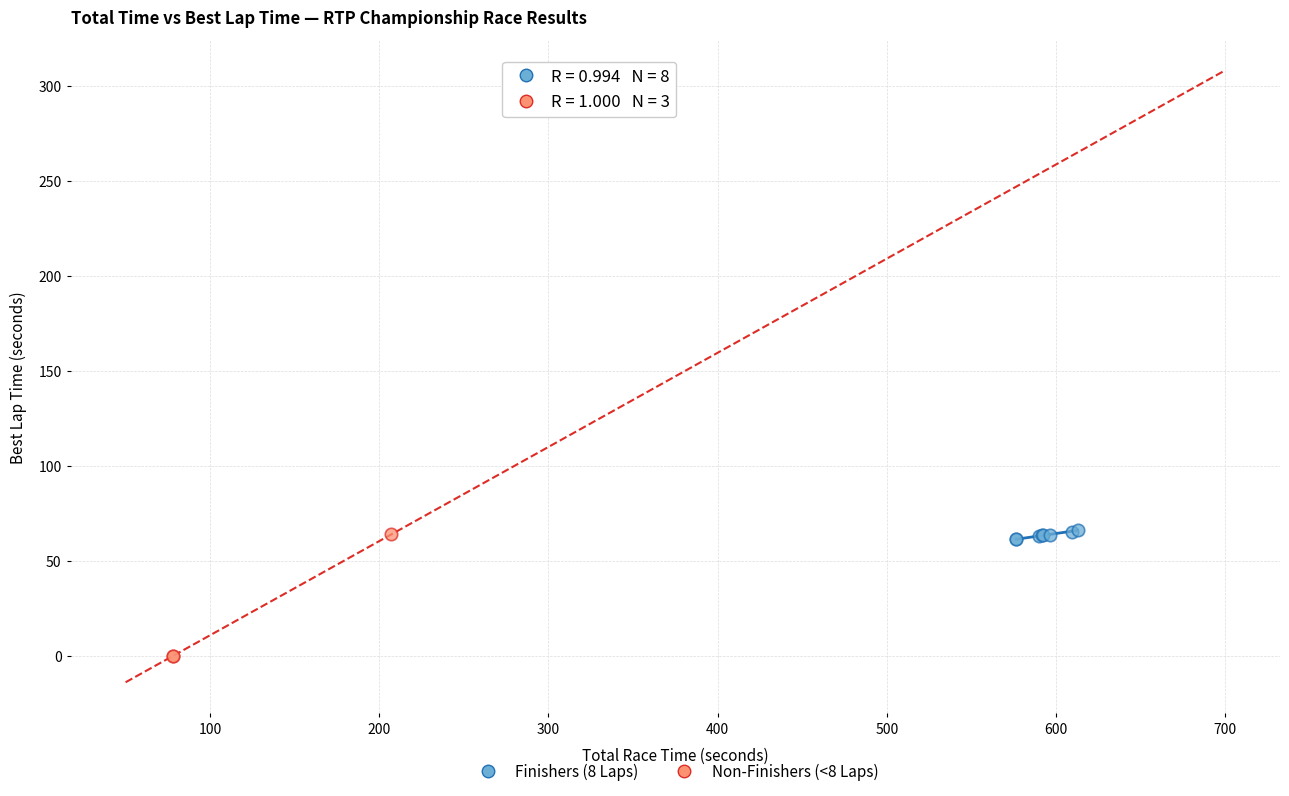

Which series reaches the minimum Y coordinate?

Non-Finishers (<8 Laps)